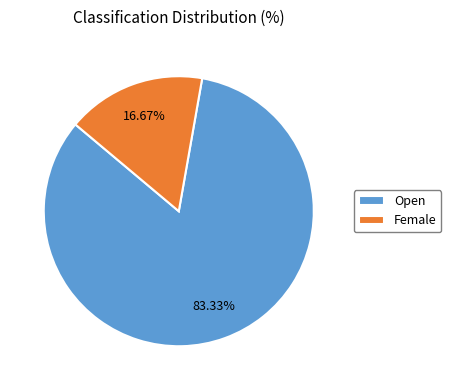

Approximately how many times larger is the value at Open compared to Female?

5.0